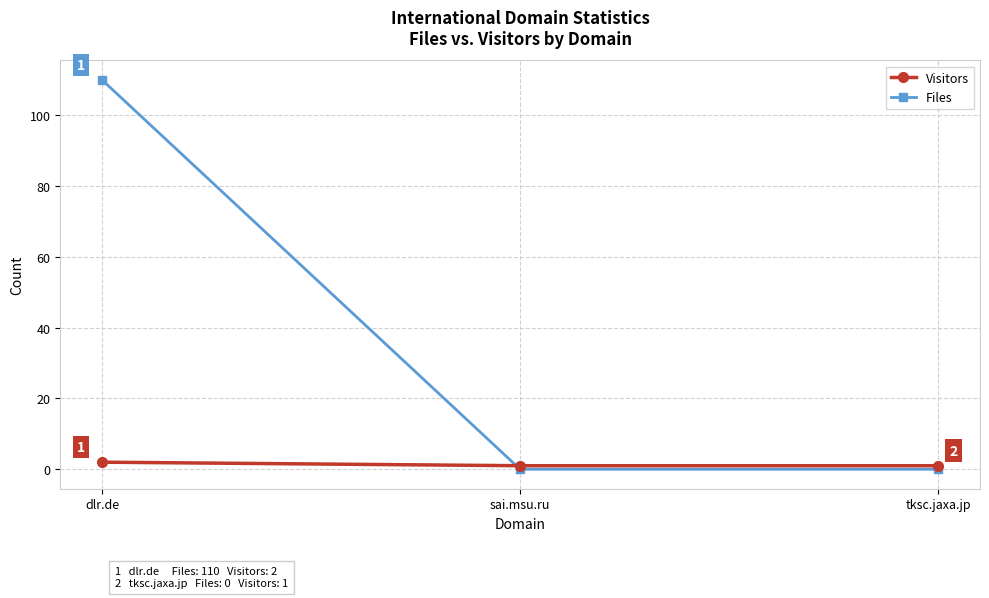

List the series in order of their overall mean, highest first.

Files, Visitors